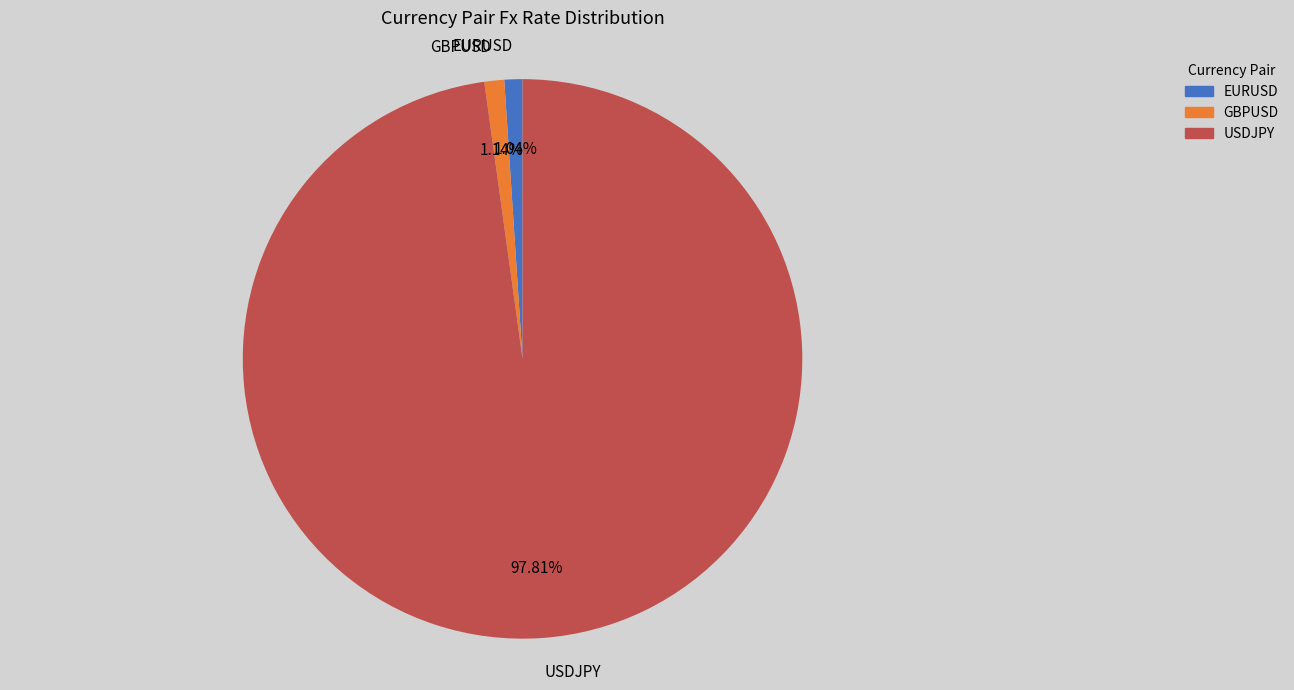

Combined, what portion of the pie is EURUSD and USDJPY?

98.9%